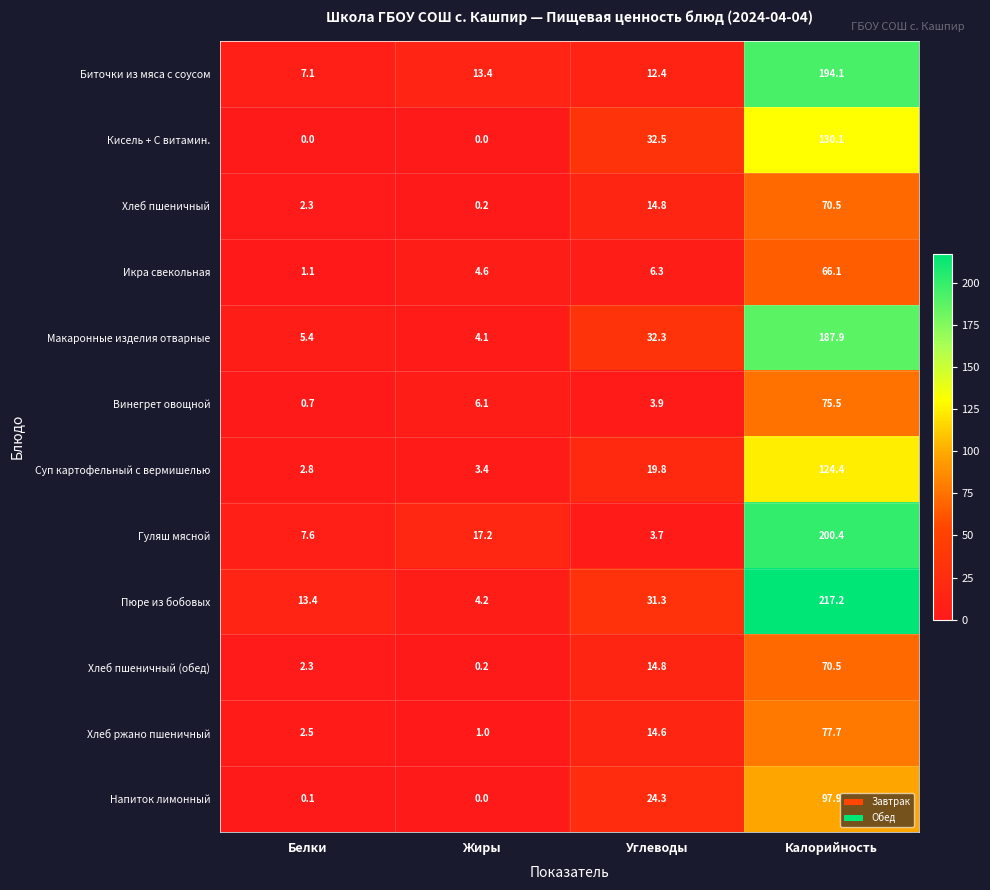

At which category is the sum across all series the highest?

Калорийность